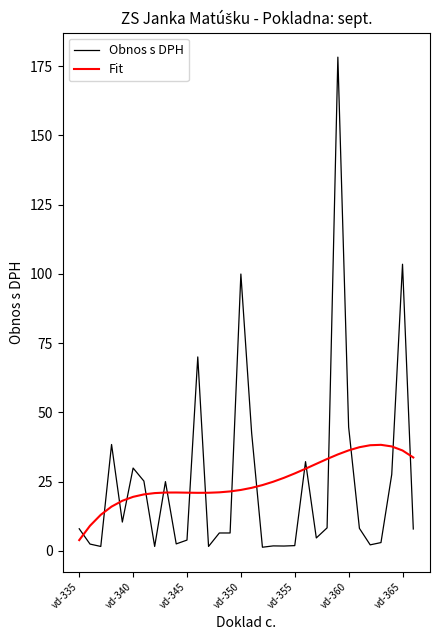

Which series has the widest spread of values?

Obnos s DPH